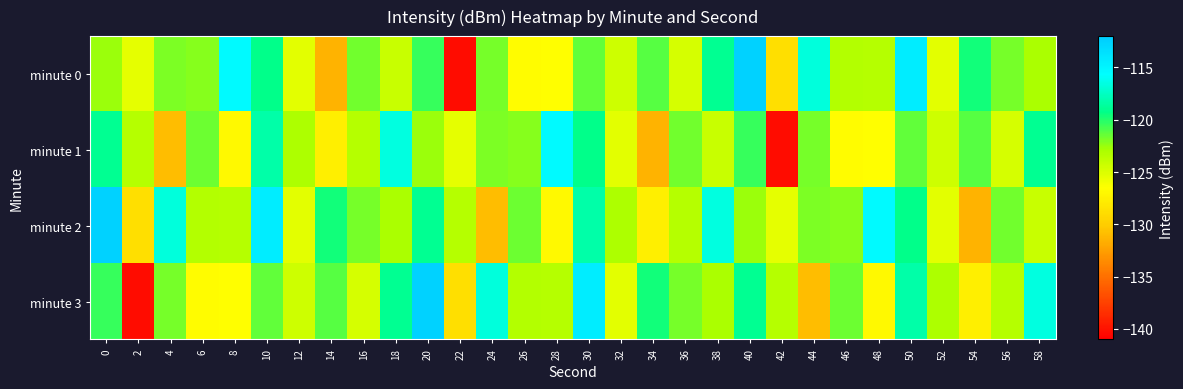

What is the greatest value displayed?

-112.5